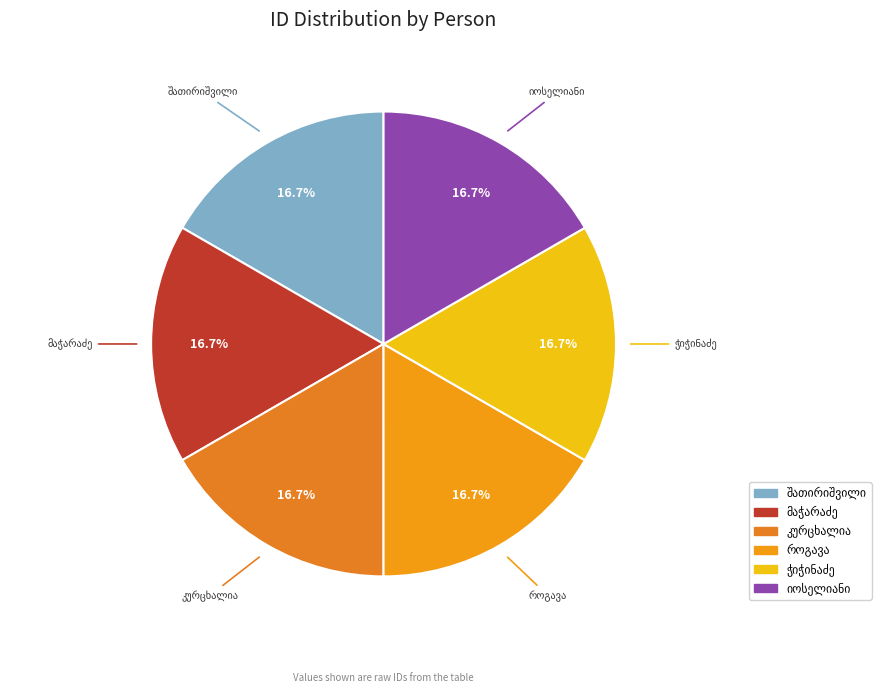

Is it true that დავით სპირიდონის ძე მაჭარაძე is 17% of the pie?

True